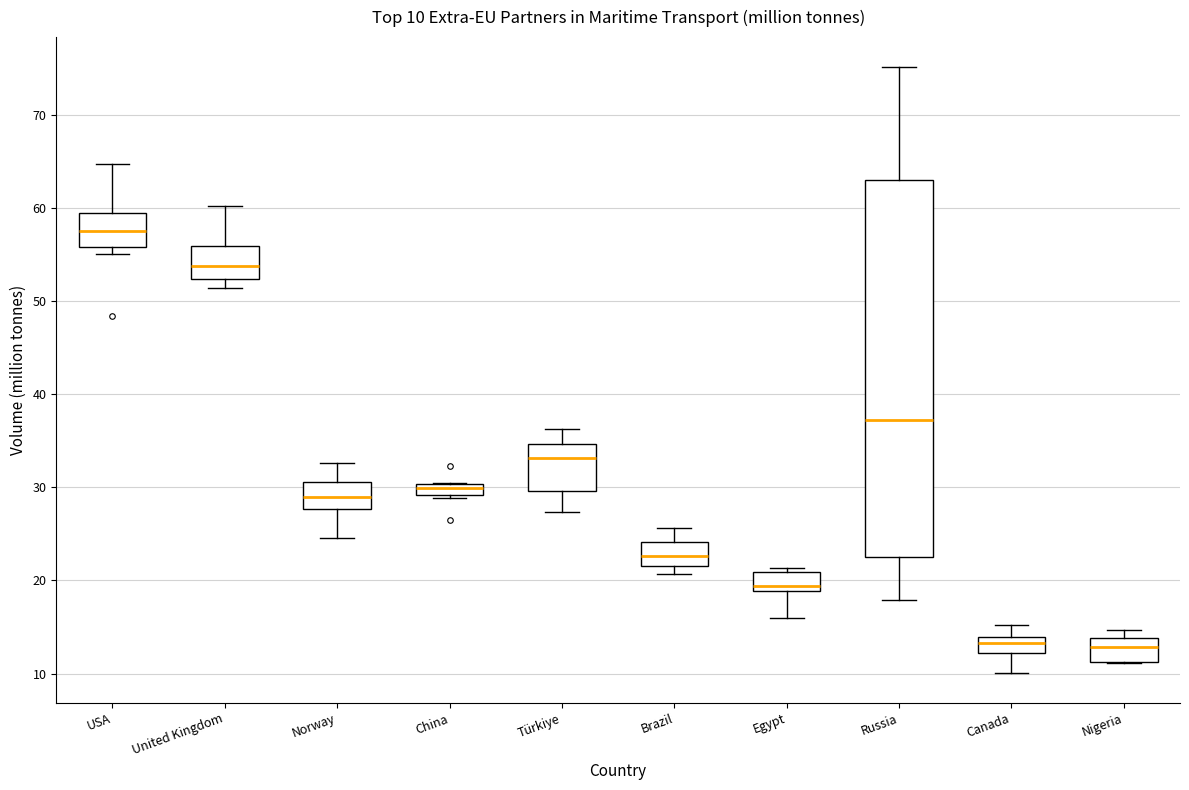

Which box's median line is the highest?

USA